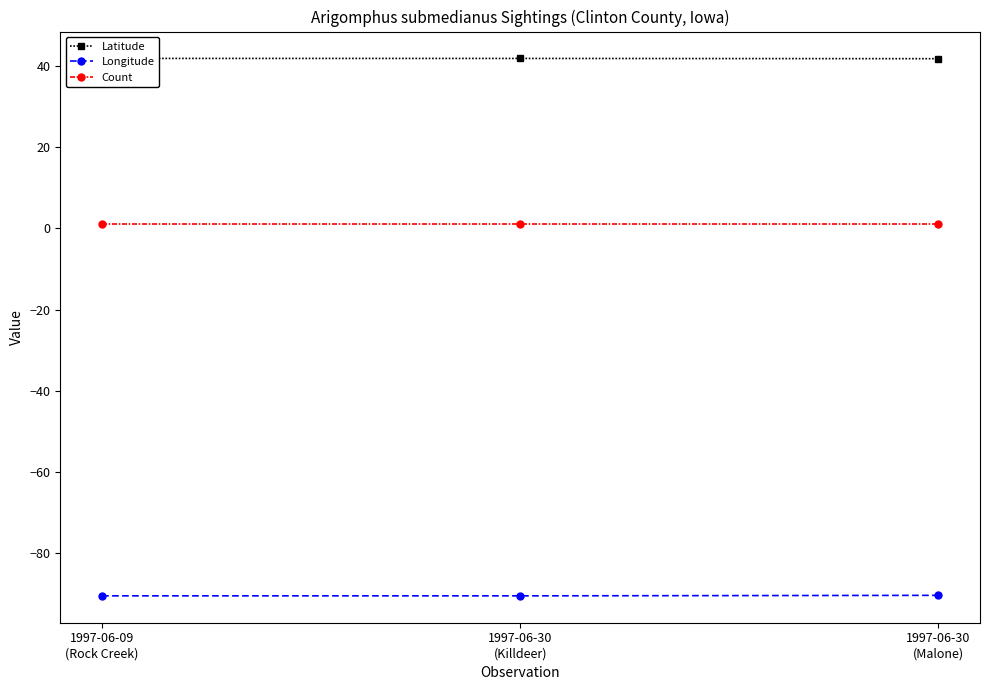

Reading left to right, what are all the values shown in this chart?

Latitude: 41.8	41.8	41.8
Longitude: -90.5	-90.5	-90.3
Count: 1.0	1.0	1.0